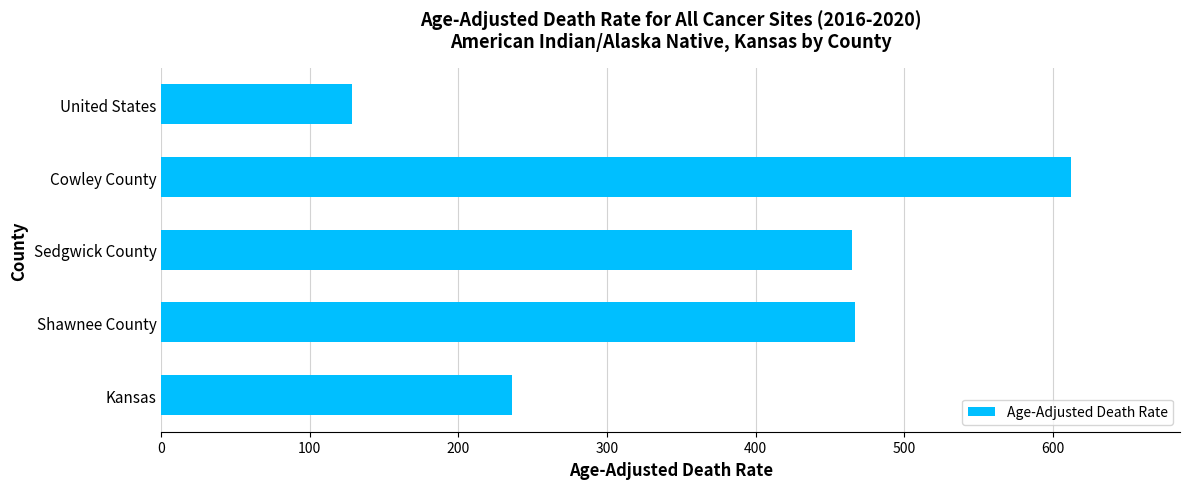

How many data points does each series have?

5